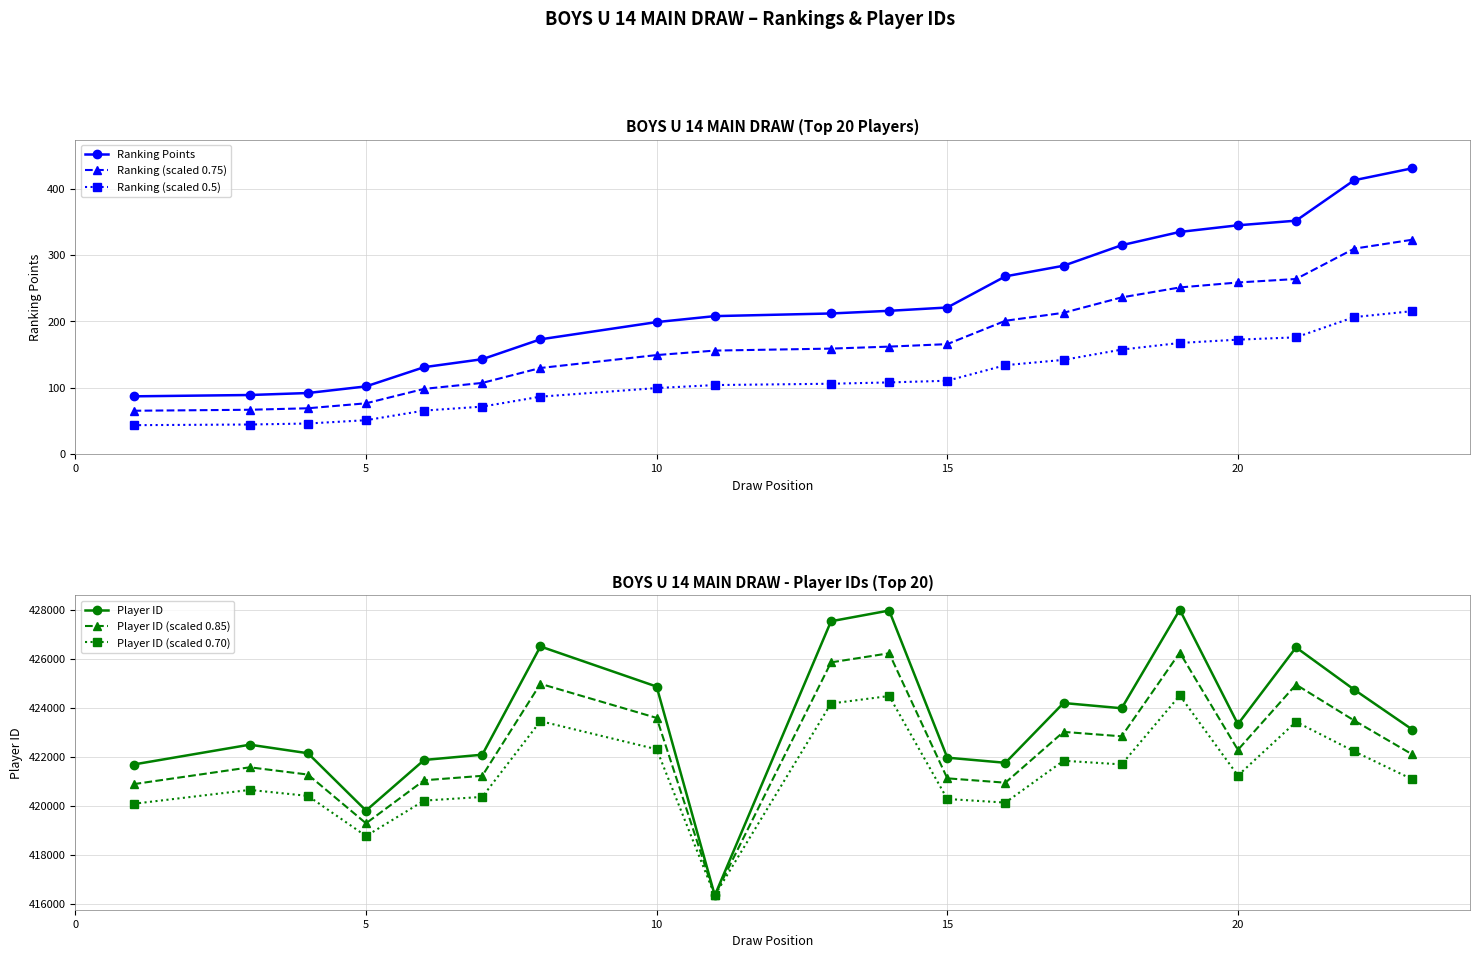

What is the difference between the second highest and minimum values in the Ranking Points series?

326.0